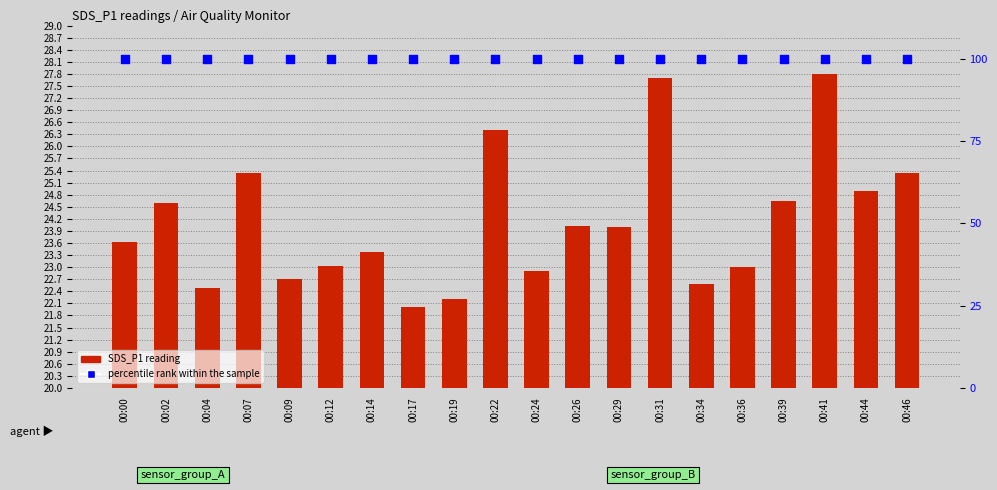

What are all the series names shown in the legend?

SDS_P1 reading, percentile rank within the sample